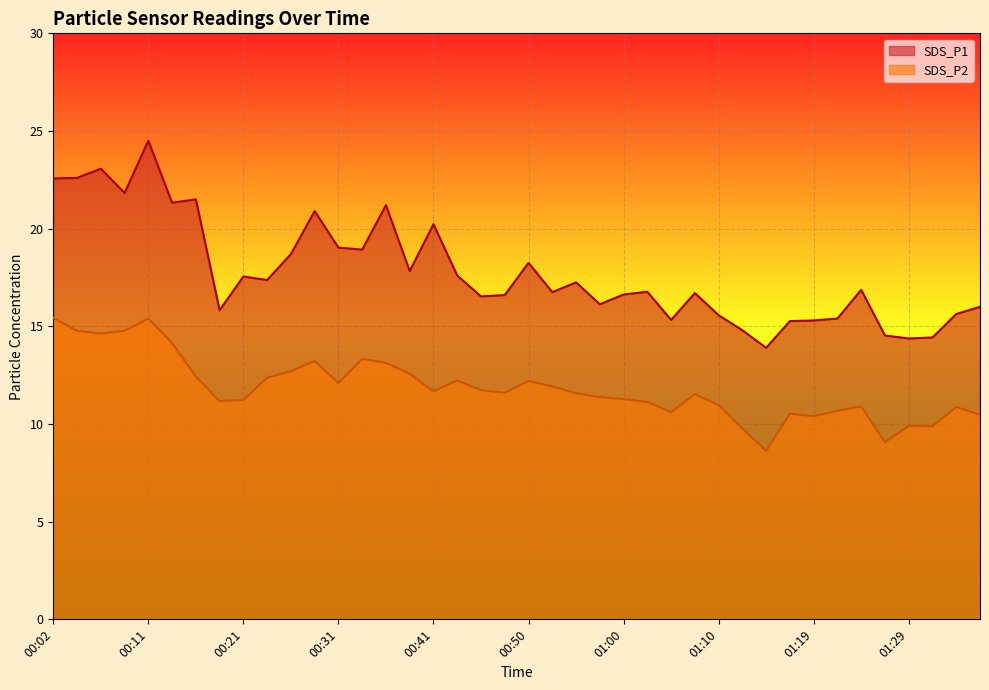

Which category has the lowest value in the SDS_P1 series?

01:14